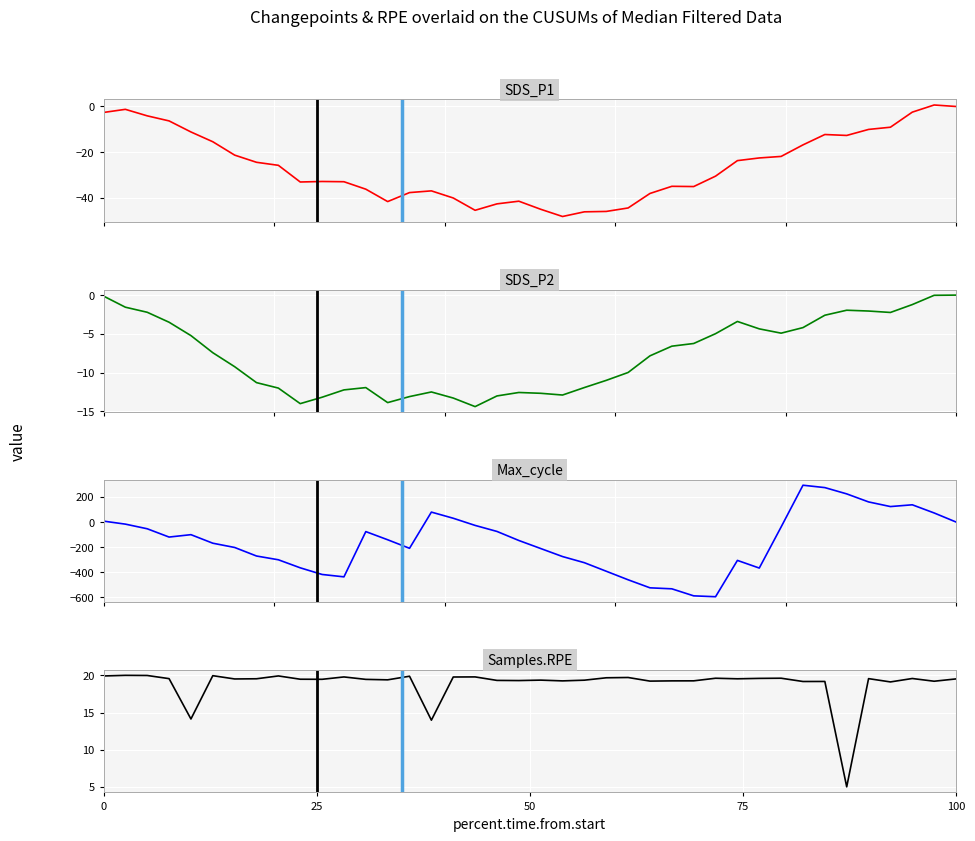

True or false: SDS_P2 has more than 1 interior local peaks.

True